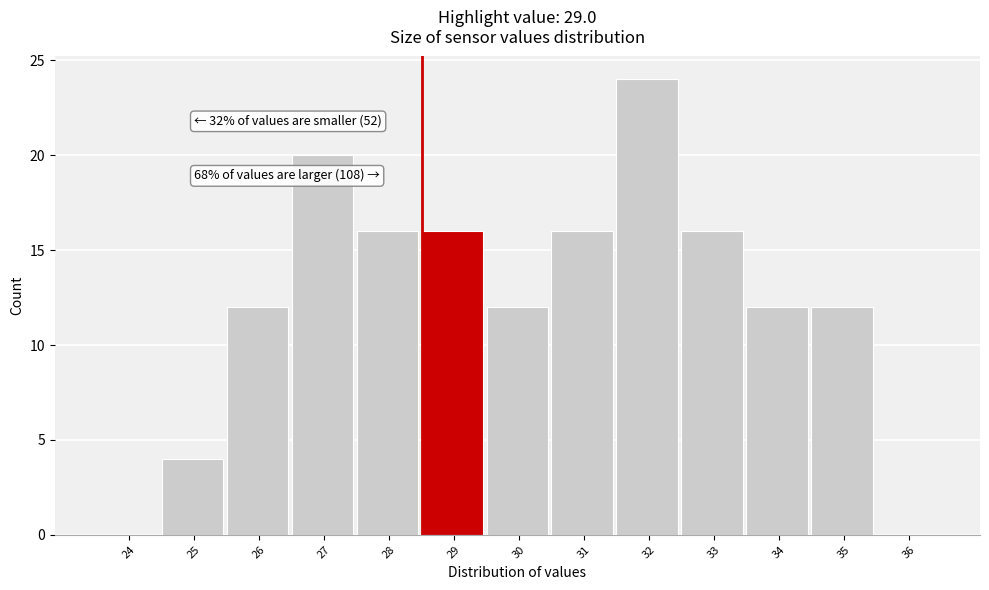

Reading left to right, transcribe all the data shown in this chart.

24=0	25=4	26=12	27=20	28=16	29=16	30=12	31=16	32=24	33=16	34=12	35=12	36=0